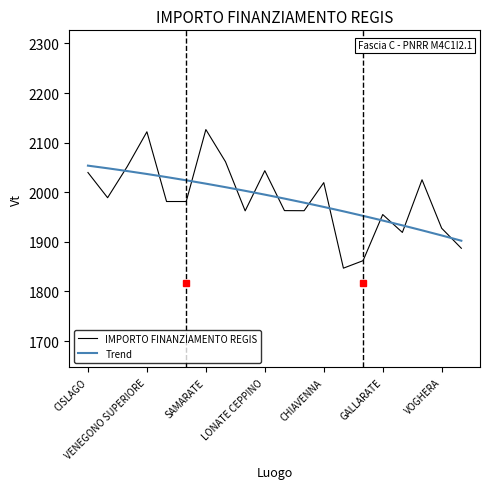

What is the lowest value of the IMPORTO FINANZIAMENTO REGIS series?

1846.9